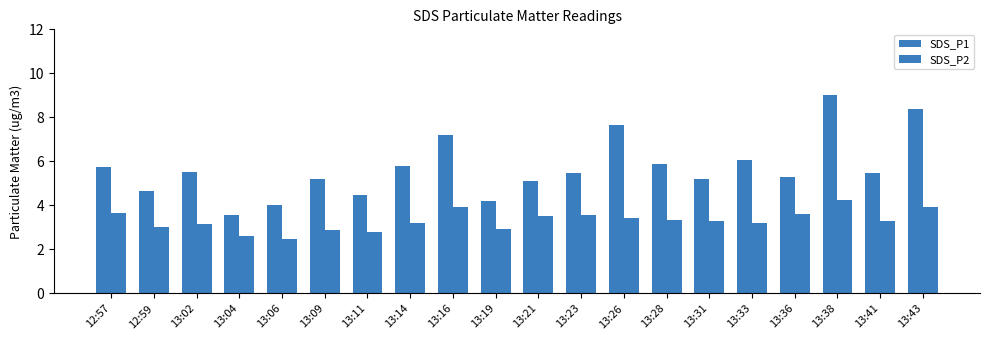

Which series has the widest spread of values?

SDS_P1